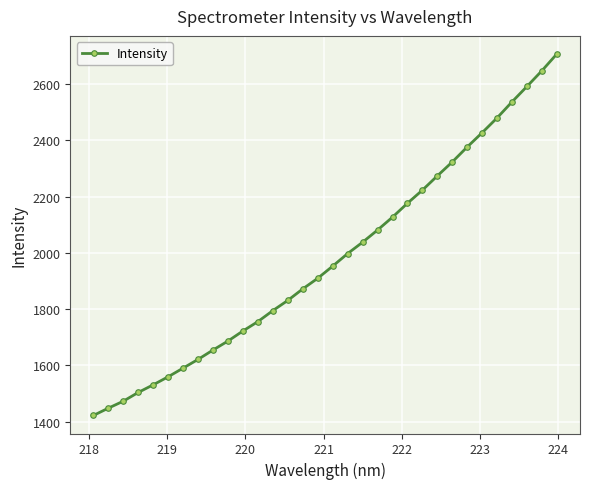

What is the sum of all values?

63334.6